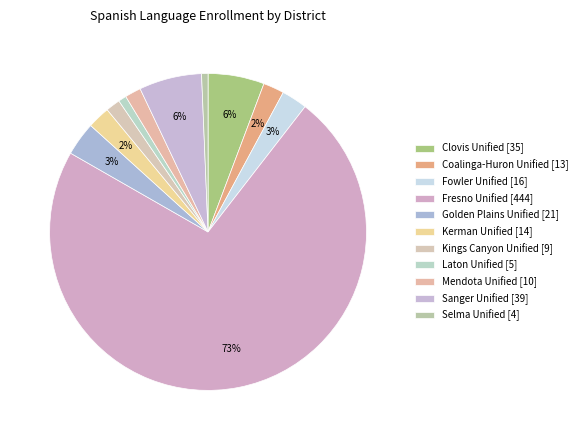

How many slices are in this pie chart?

11